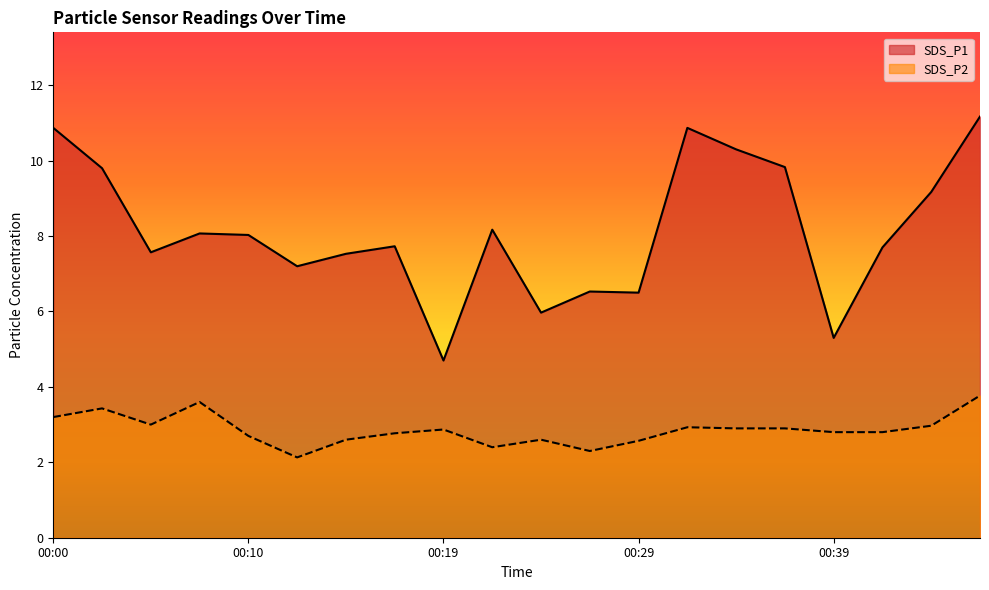

What is the difference between the SDS_P2 values at 00:02 and 00:46?

0.3